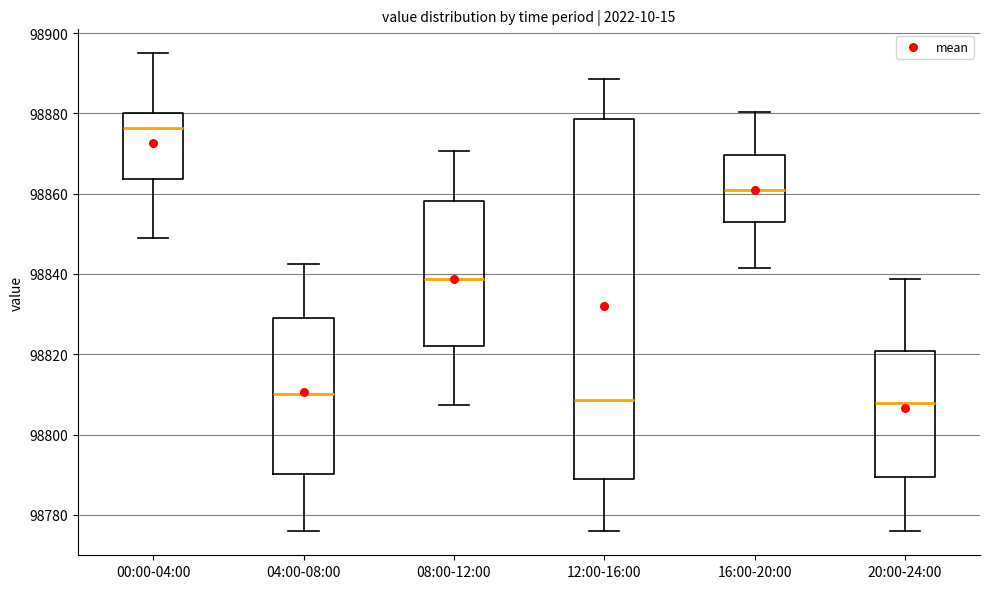

Reading left to right, transcribe this box plot: for each box, give where its median line is, the range the box spans, and where its two whiskers end, as read against the y-axis. The values are not printed on the chart, so give them approximately, as read against the axis.

00:00-04:00: median 98876, box 98864 to 98880, whiskers 98850 to 98894
04:00-08:00: median 98810, box 98790 to 98830, whiskers 98776 to 98842
08:00-12:00: median 98838, box 98822 to 98858, whiskers 98808 to 98870
12:00-16:00: median 98808, box 98788 to 98878, whiskers 98776 to 98888
16:00-20:00: median 98860, box 98852 to 98870, whiskers 98842 to 98880
20:00-24:00: median 98808, box 98790 to 98820, whiskers 98776 to 98838